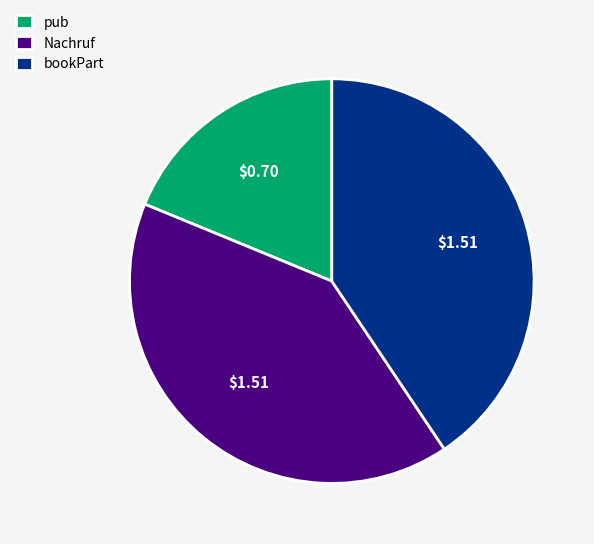

Approximately how many times larger is the value at bookPart compared to pub?

2.2